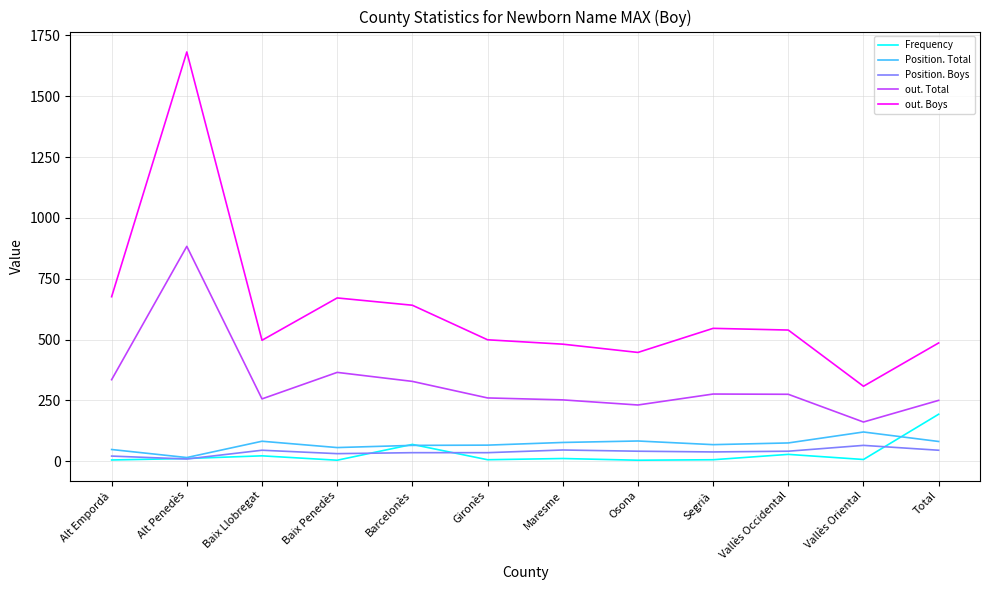

Which series changed the most between Alt Penedès and Segrià?

out. Boys